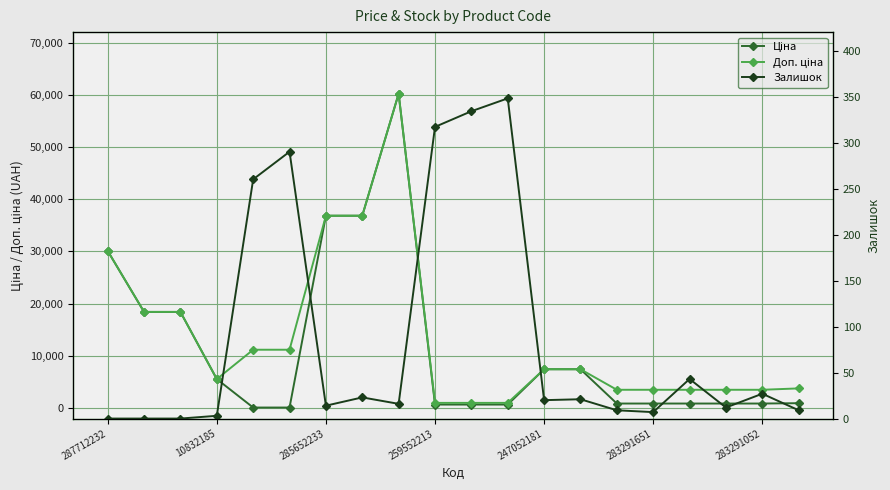

Which has a higher value, 247052181 or 18?

18